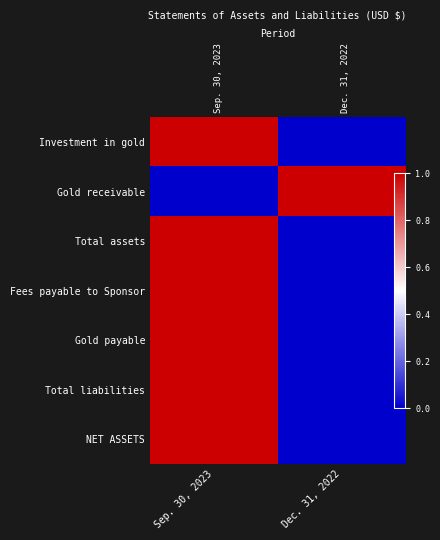

At which category is the sum across all series the highest?

Sep. 30, 2023